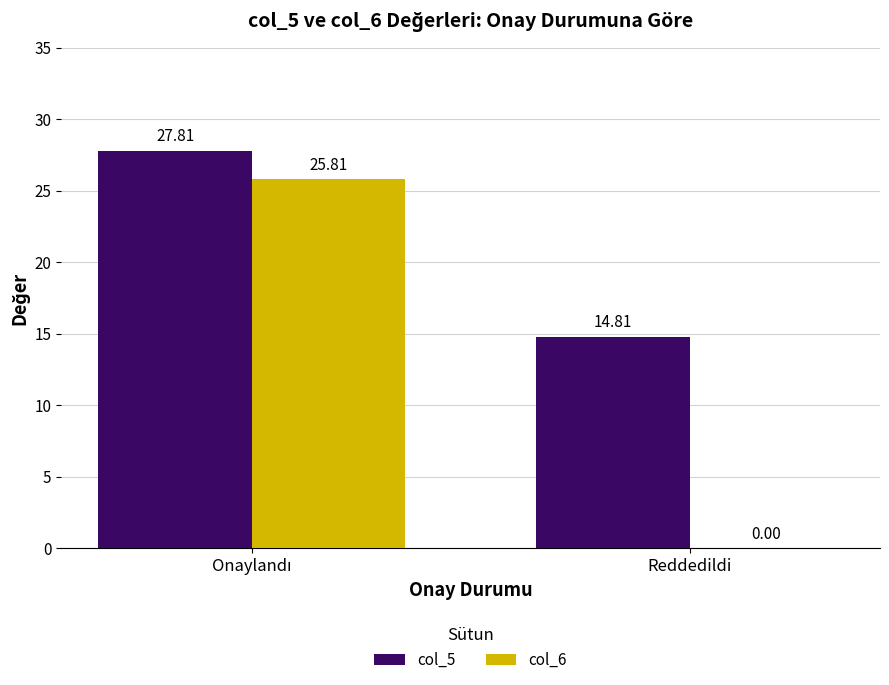

How many groups of bars are there?

2